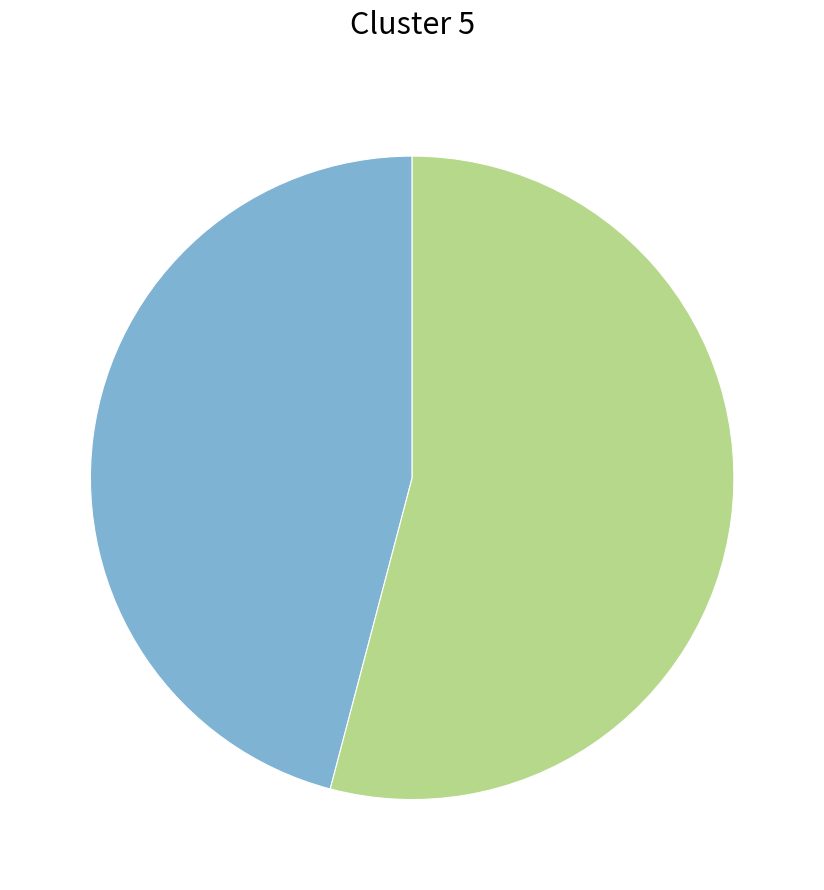

Is there any slice that represents more than half of the pie?

Yes